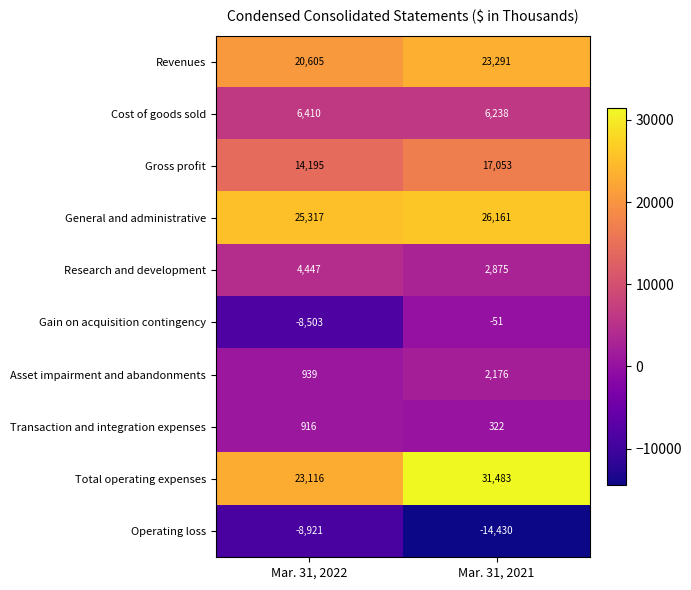

The value of Cost of goods sold at Mar. 31, 2021 is 9654. True or false?

False